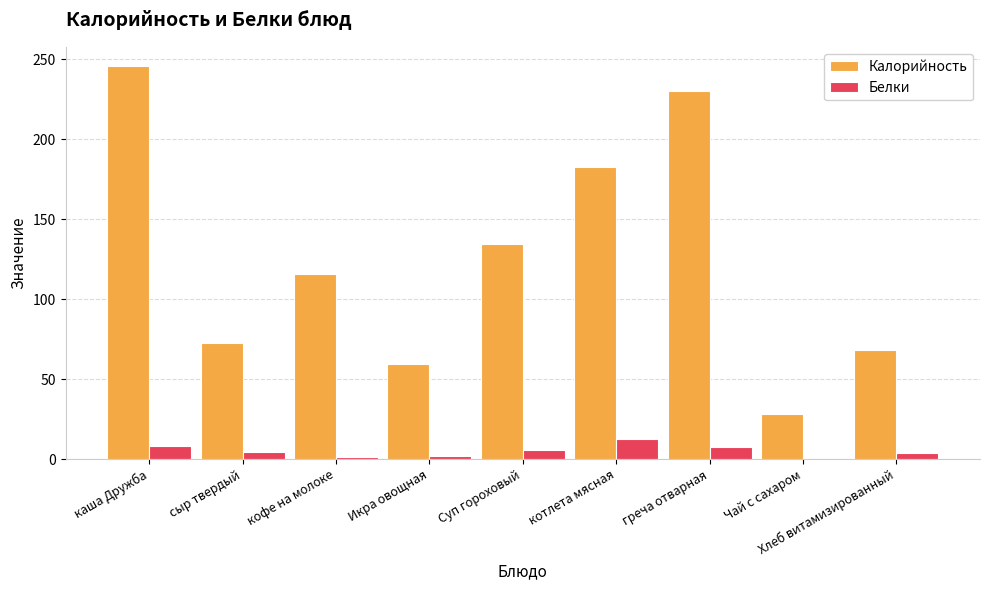

At which category is the sum across all series the highest?

каша Дружба